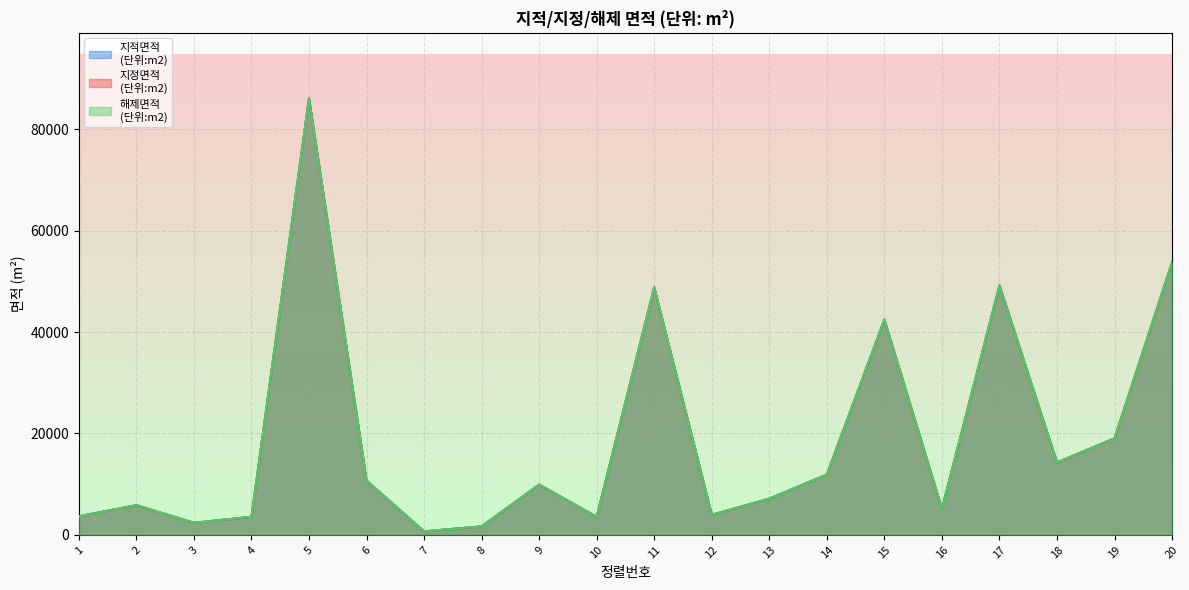

What is the value of the 해제면적
(단위:m2) point at the 8th from the left?

1686